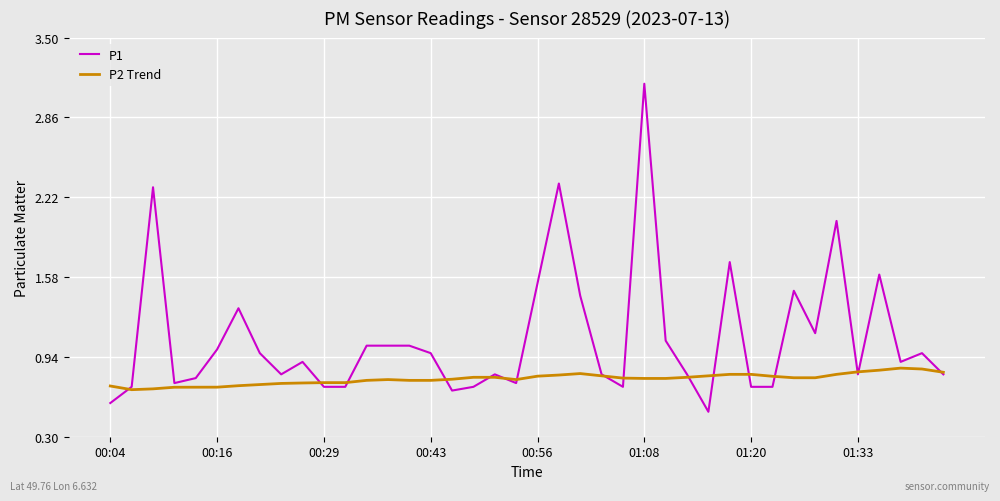

Which series has the largest total across all categories?

P1